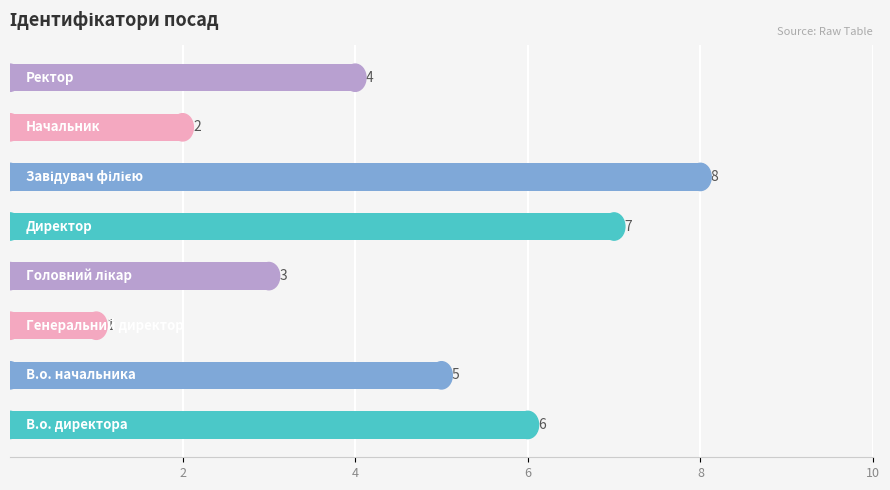

Reading bottom to top, transcribe all the data shown in this chart.

6	5	1	3	7	8	2	4